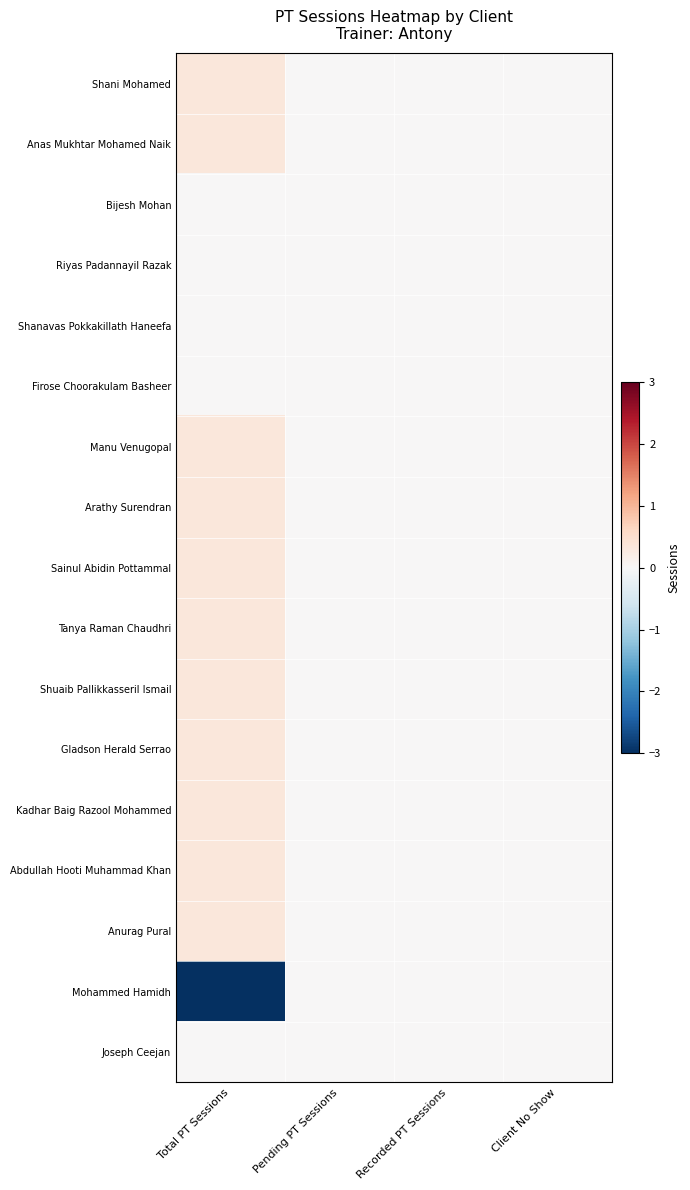

At which category does the chart reach its minimum across all series?

Total PT Sessions